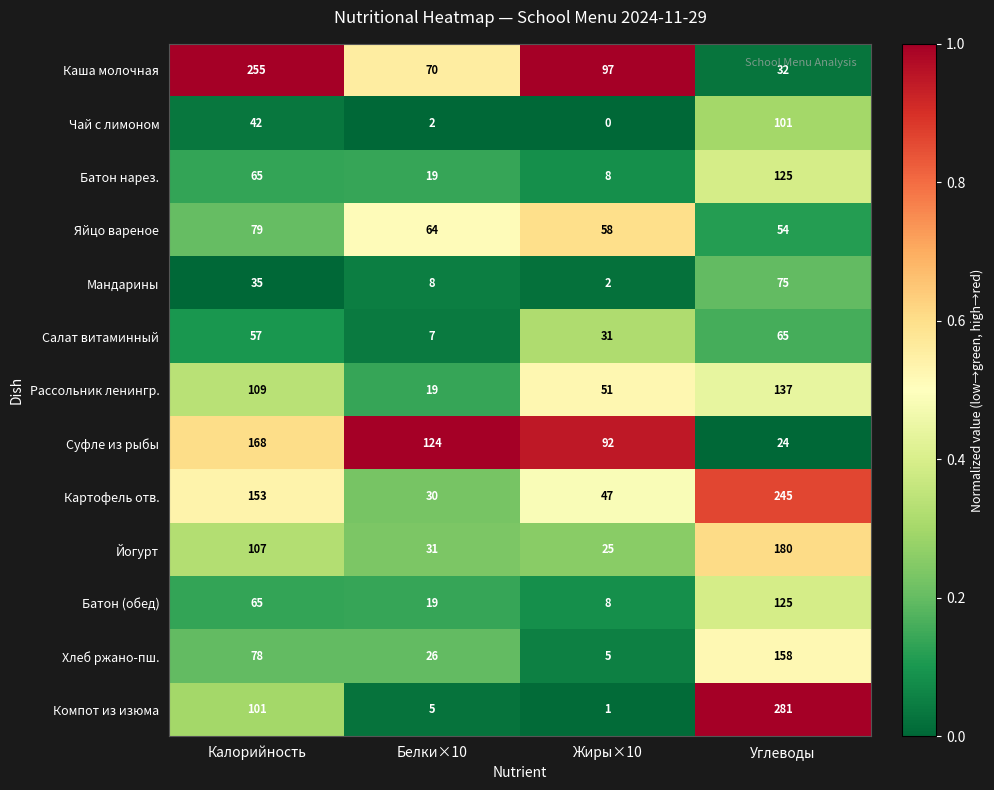

Which series has the largest range (max minus min)?

Компот из изюма